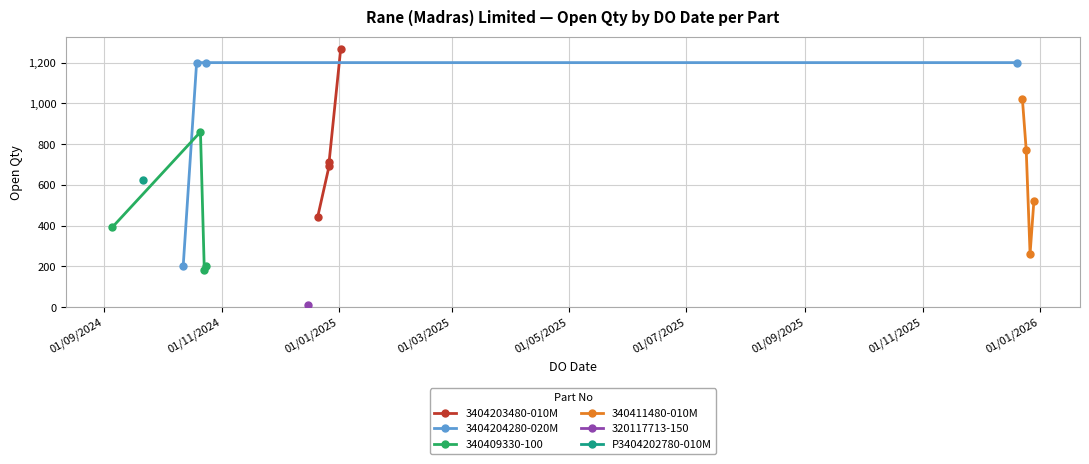

Is this an area chart (filled region under the line)?

No